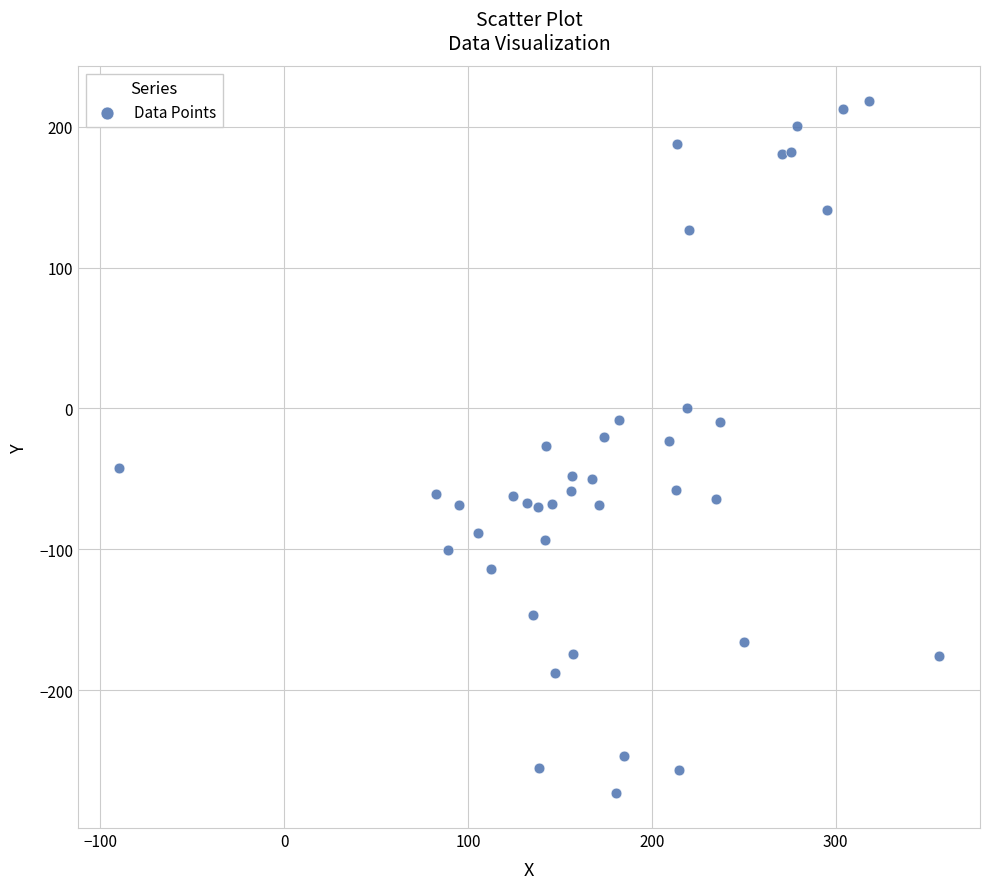

What is the range of X values (max minus min)?

446.1